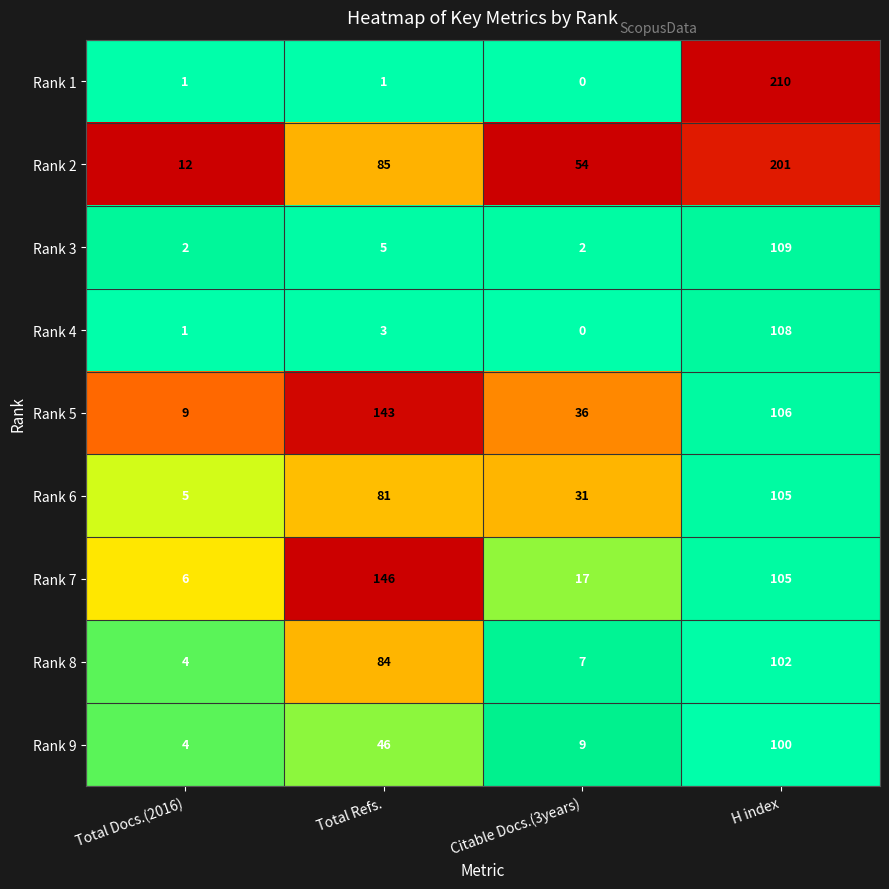

How many data points does each series have?

4